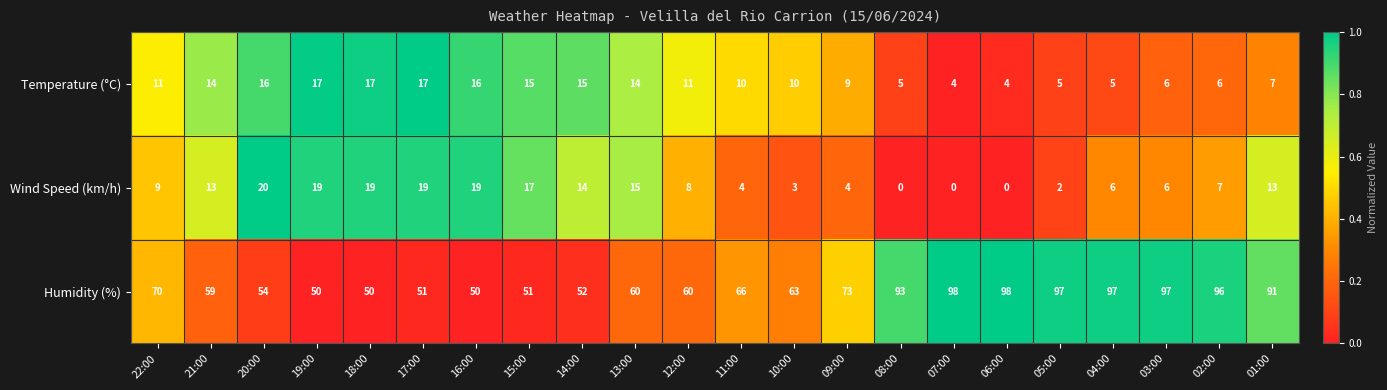

What is the sum of all Temperature (°C) values?

234